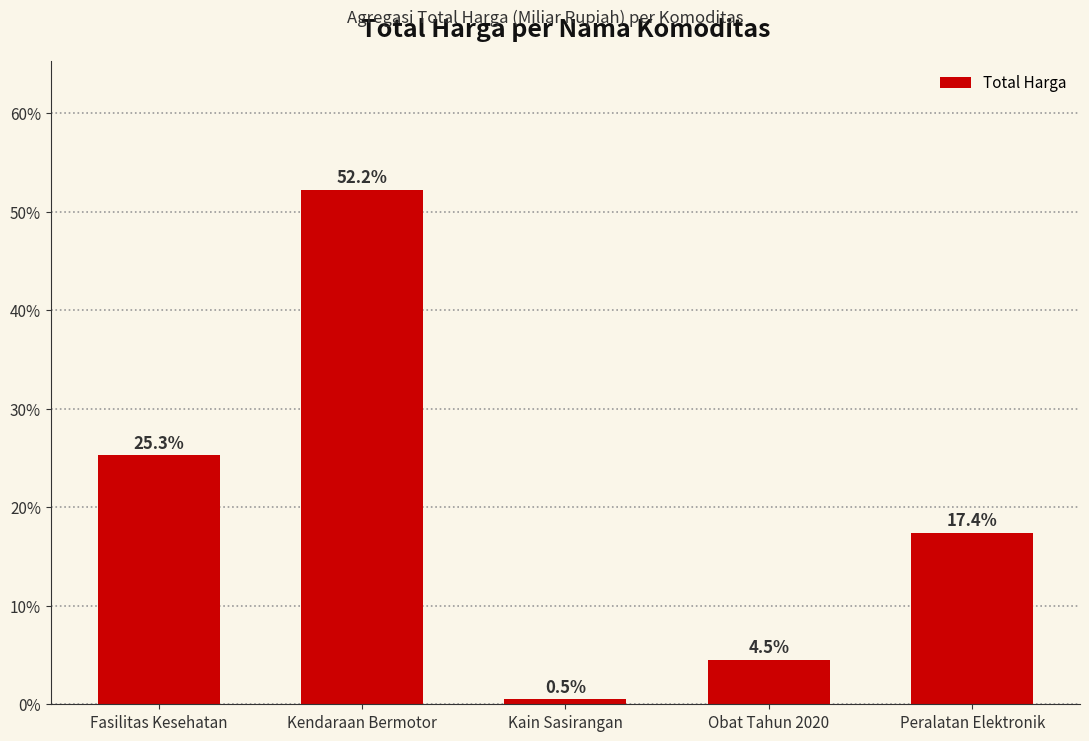

What is the label of the 3rd bar from the left?

Kain Sasirangan